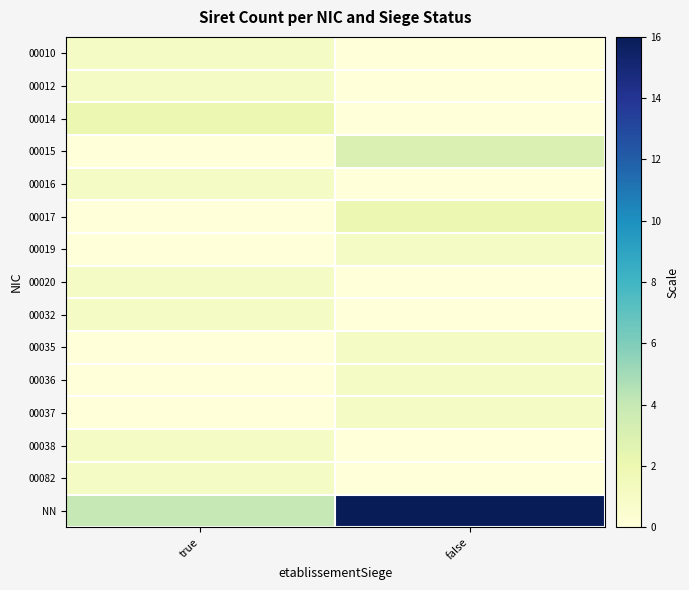

Reading left to right, transcribe all the data shown in this chart.

00010: true=1	false=0
00012: true=1	false=0
00014: true=2	false=0
00015: true=0	false=3
00016: true=1	false=0
00017: true=0	false=2
00019: true=0	false=1
00020: true=1	false=0
00032: true=1	false=0
00035: true=0	false=1
00036: true=0	false=1
00037: true=0	false=1
00038: true=1	false=0
00082: true=1	false=0
NN: true=4	false=16